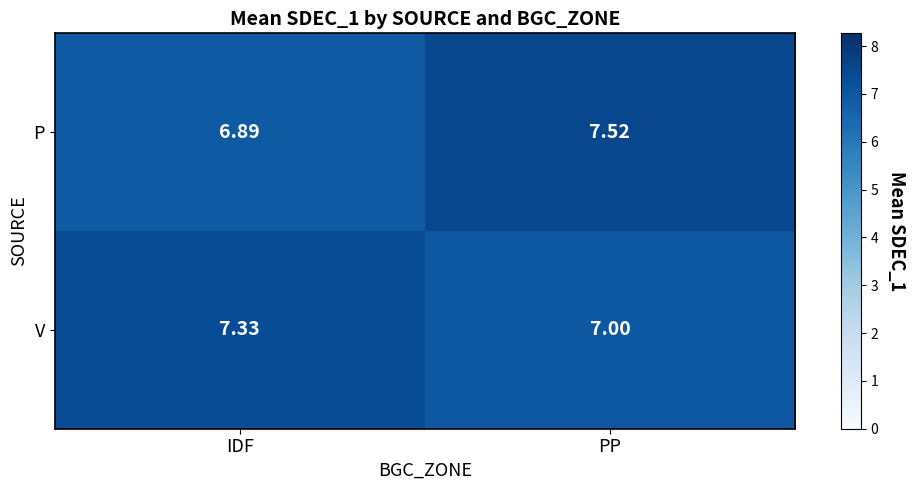

Rank the series by their maximum value, from highest to lowest.

P, V